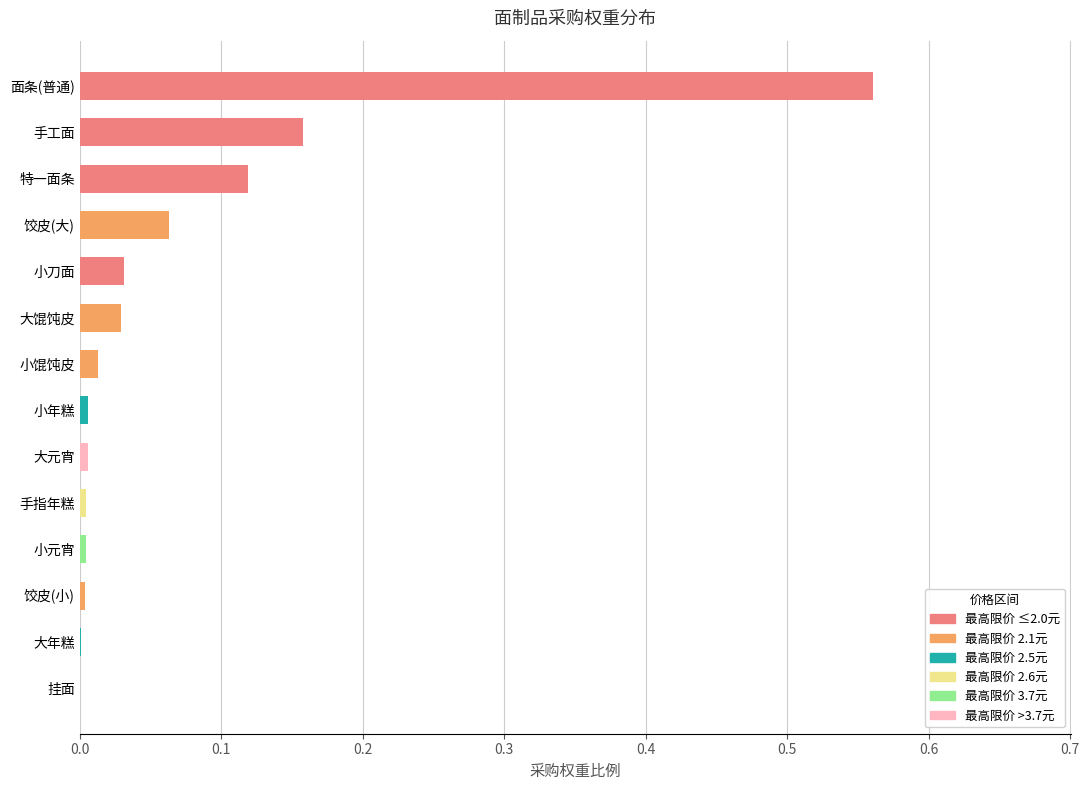

Is it true that the value at 饺皮(小) is 0.0?

True